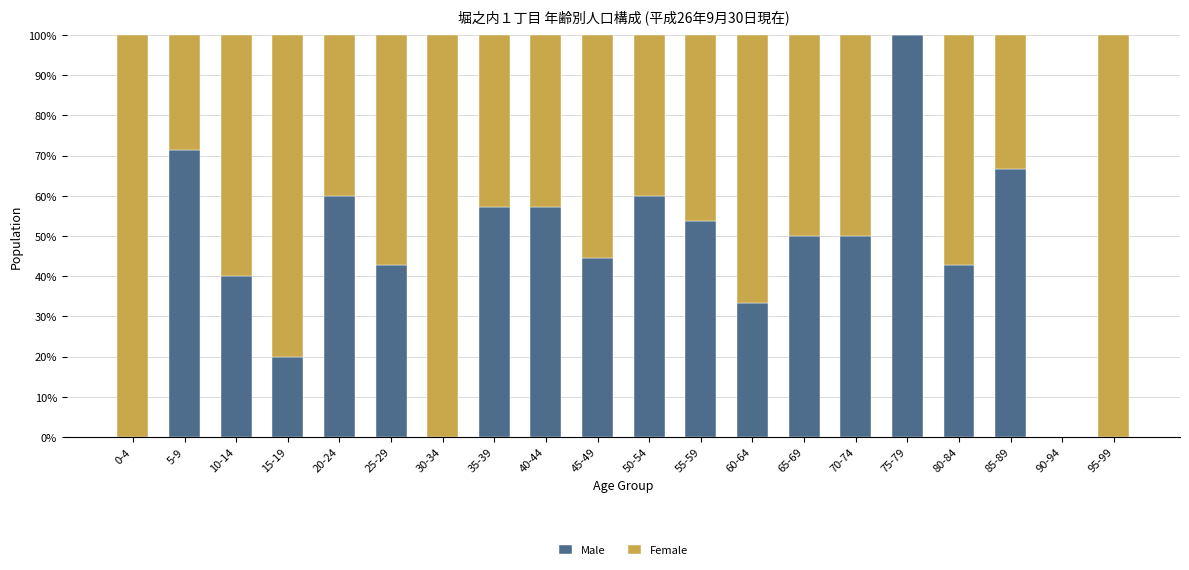

Is it true that Male equals 70.9 at 25-29?

False